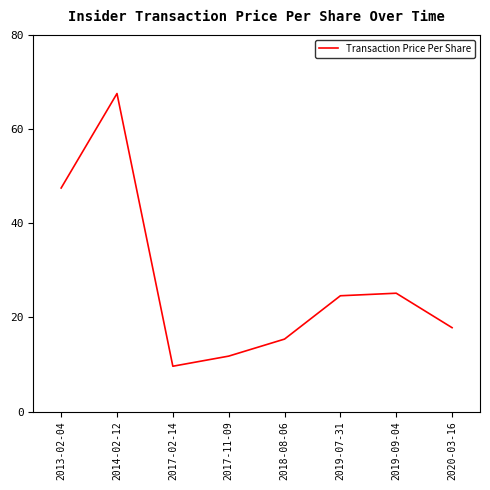

What is the difference between the second highest and second lowest values?

35.7